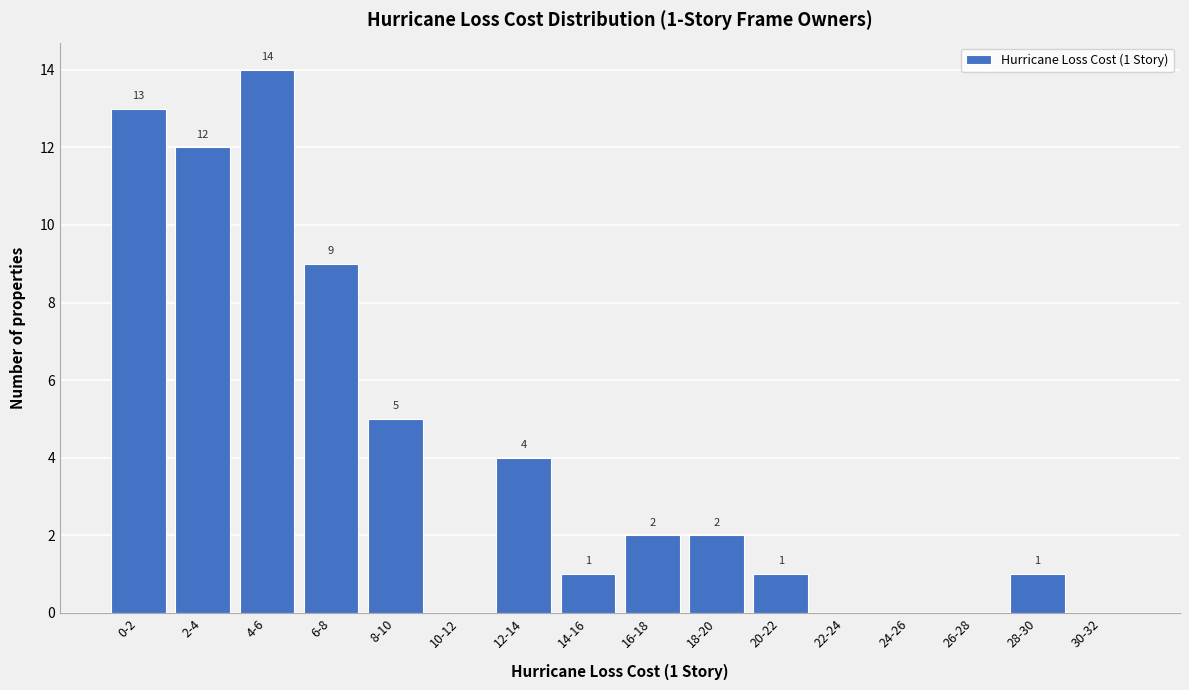

Reading left to right, extract all data points from this chart.

0-2=13	2-4=12	4-6=14	6-8=9	8-10=5	10-12=0	12-14=4	14-16=1	16-18=2	18-20=2	20-22=1	22-24=0	24-26=0	26-28=0	28-30=1	30-32=0